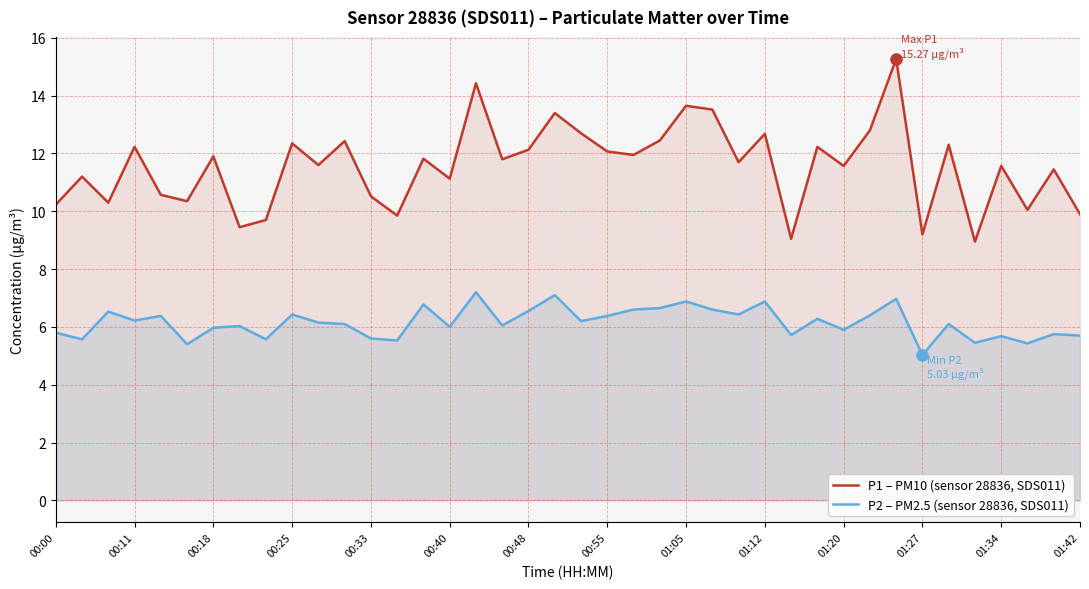

Which series has the widest spread of values?

P1 – PM10 (sensor 28836, SDS011)